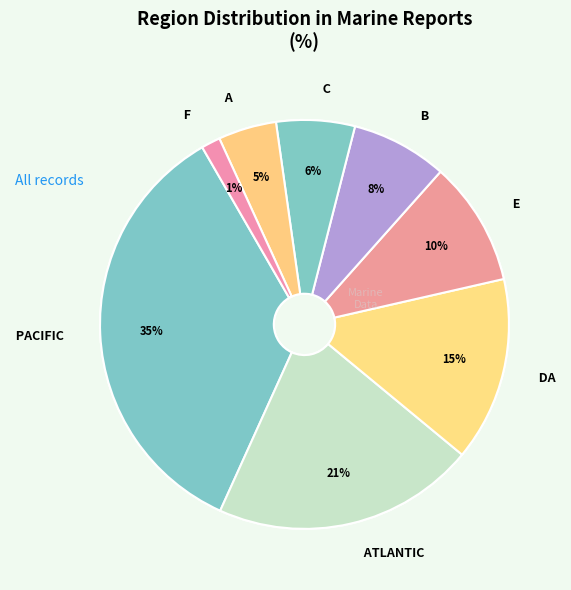

What percentage is the PACIFIC slice, to the nearest percent?

35%